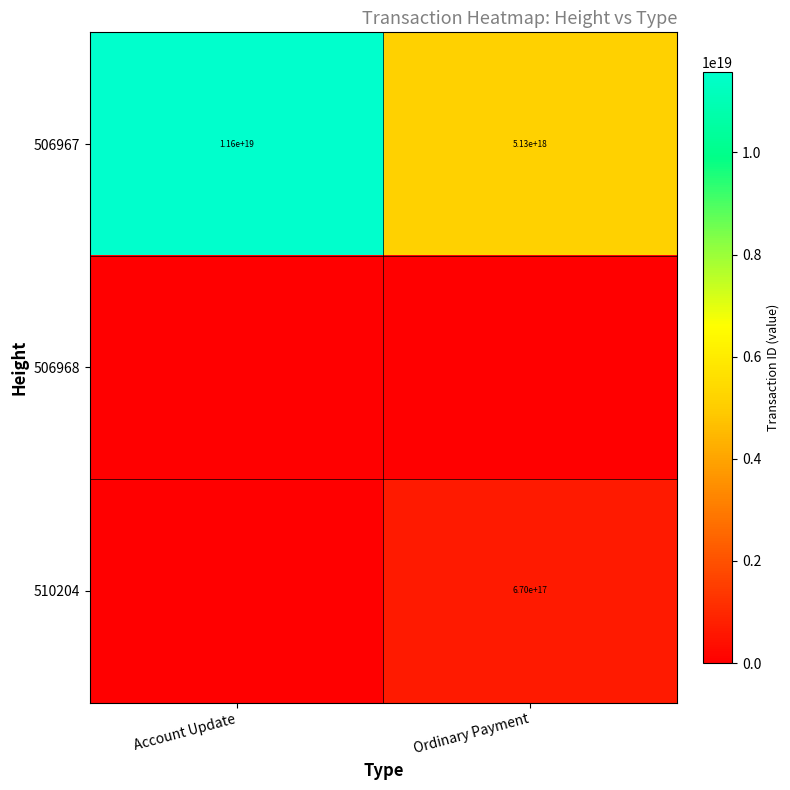

Between Ordinary Payment and Account Update, which is larger?

Account Update